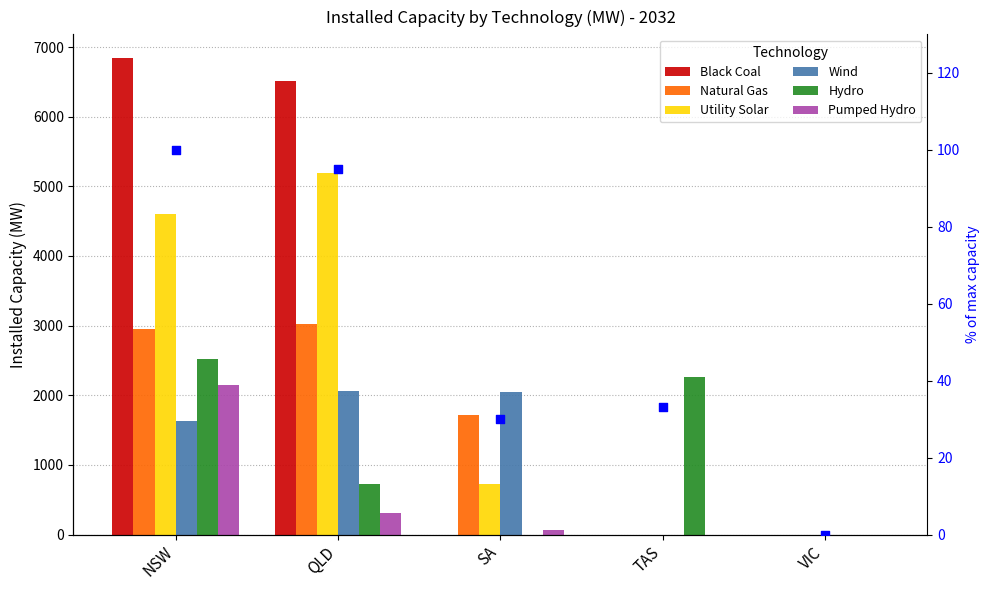

What are all the series names shown in the legend?

Black Coal, Natural Gas, Utility Solar, Wind, Hydro, Pumped Hydro